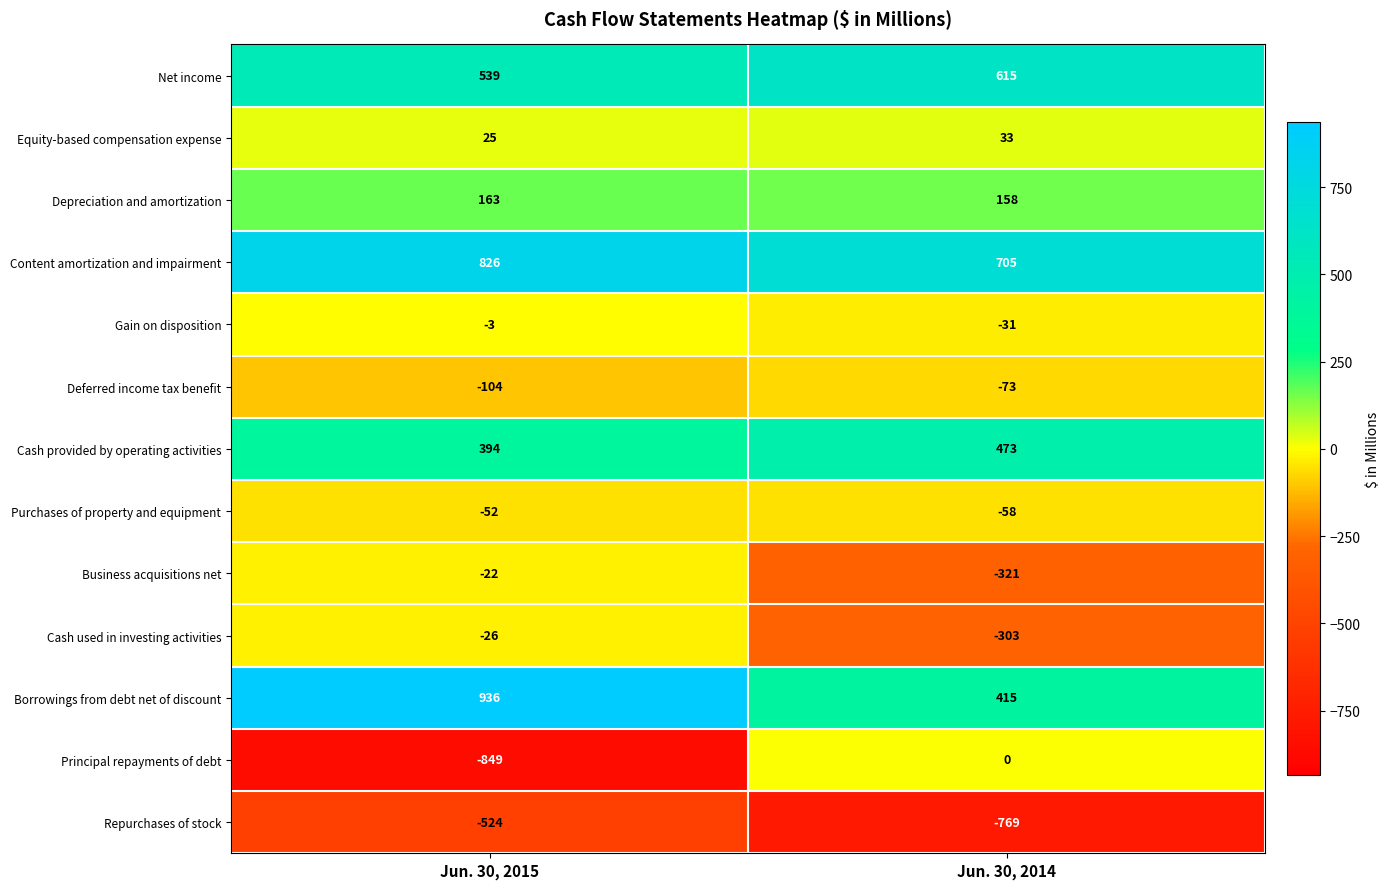

What is the total value across all series at Jun. 30, 2014?

844